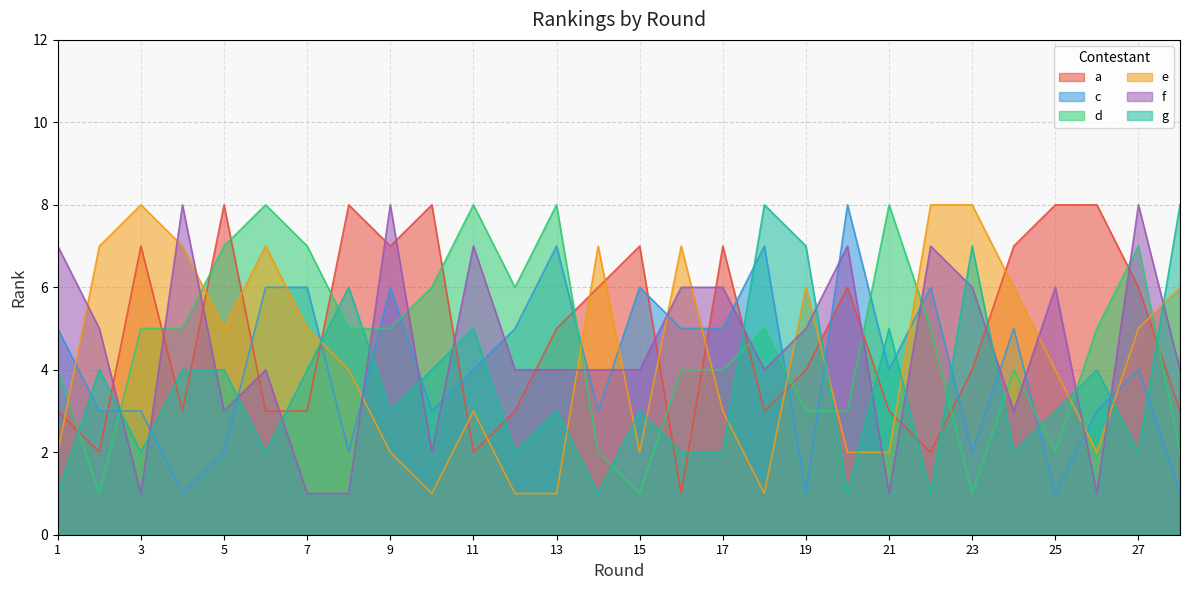

What is the average value of the e series?

4